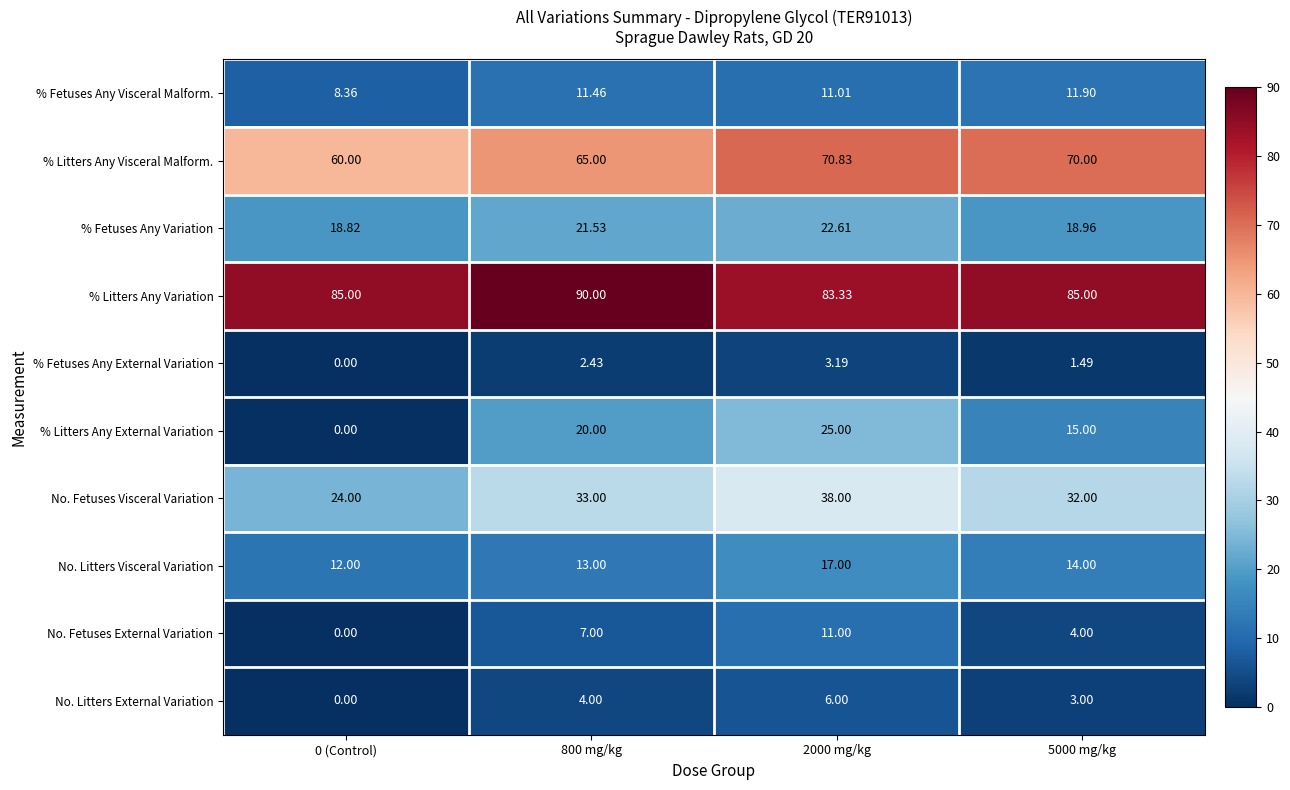

At which category is the sum across all series the highest?

2000 mg/kg